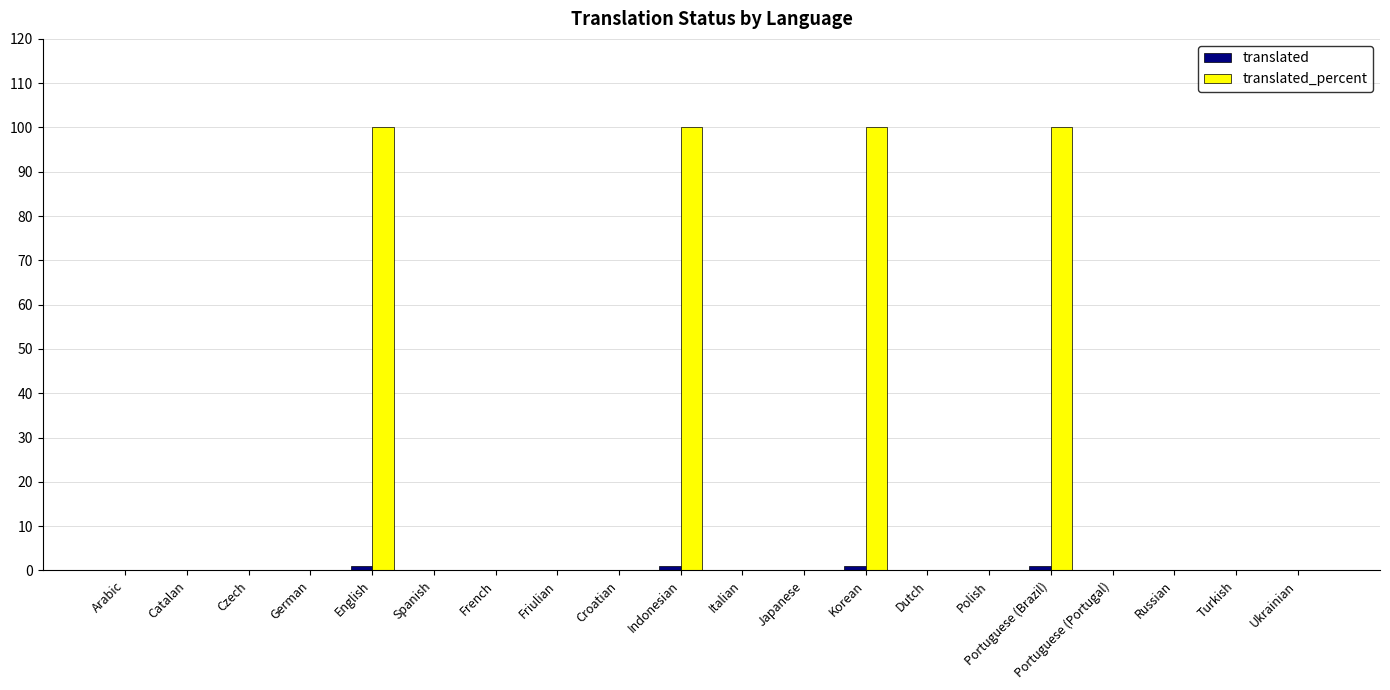

How many data points does each series have?

20